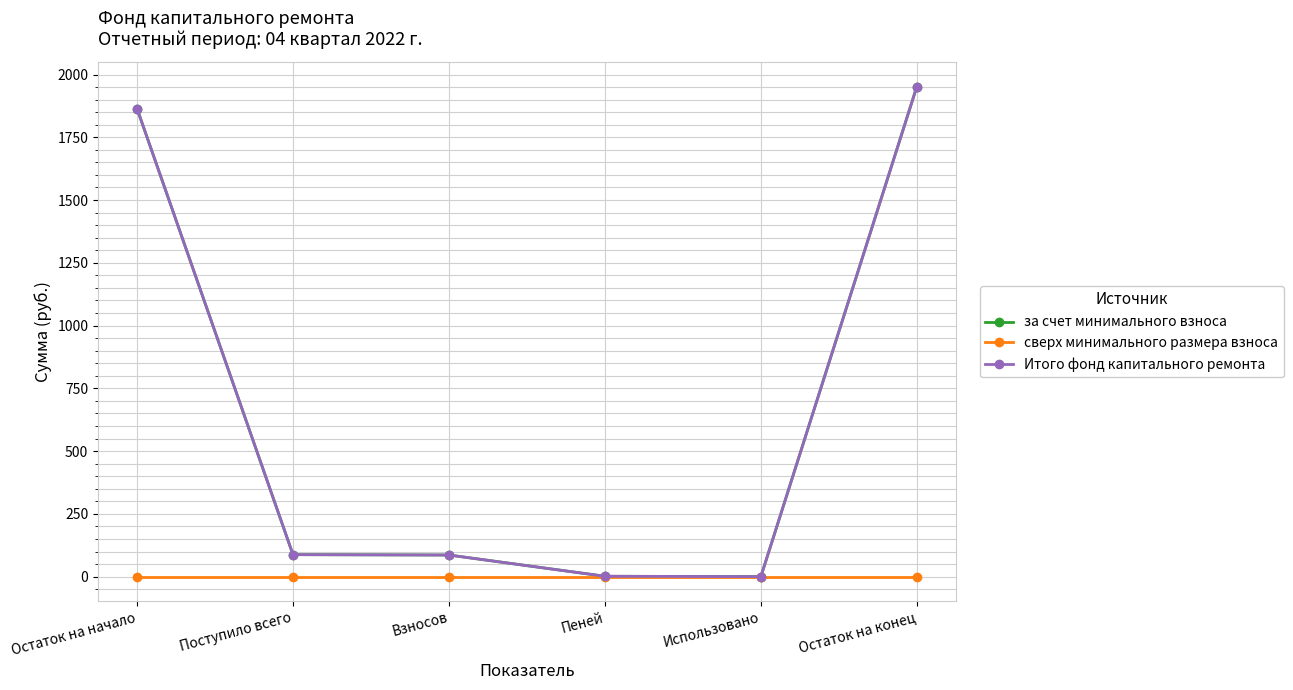

True or false: сверх минимального размера взноса has more than 1 interior local peaks.

False